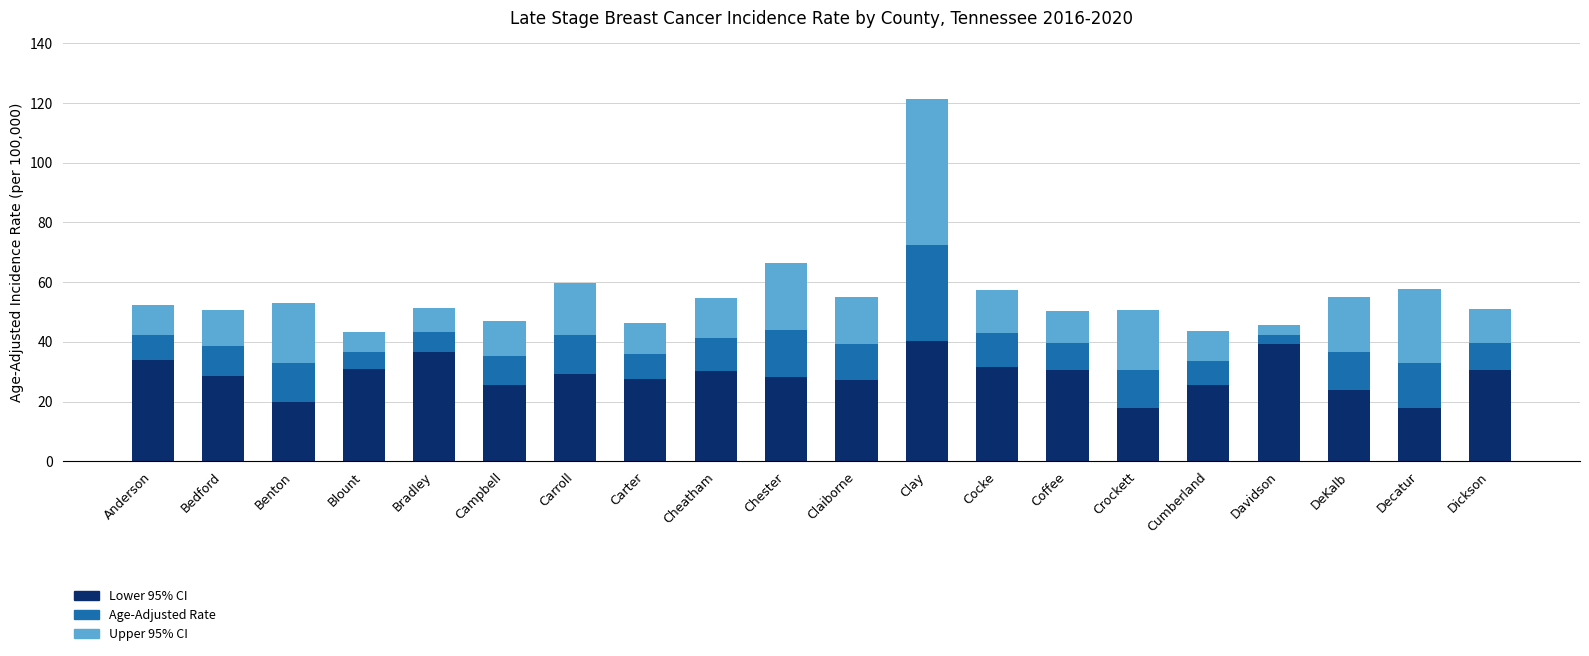

At which category is the sum across all series the highest?

Clay